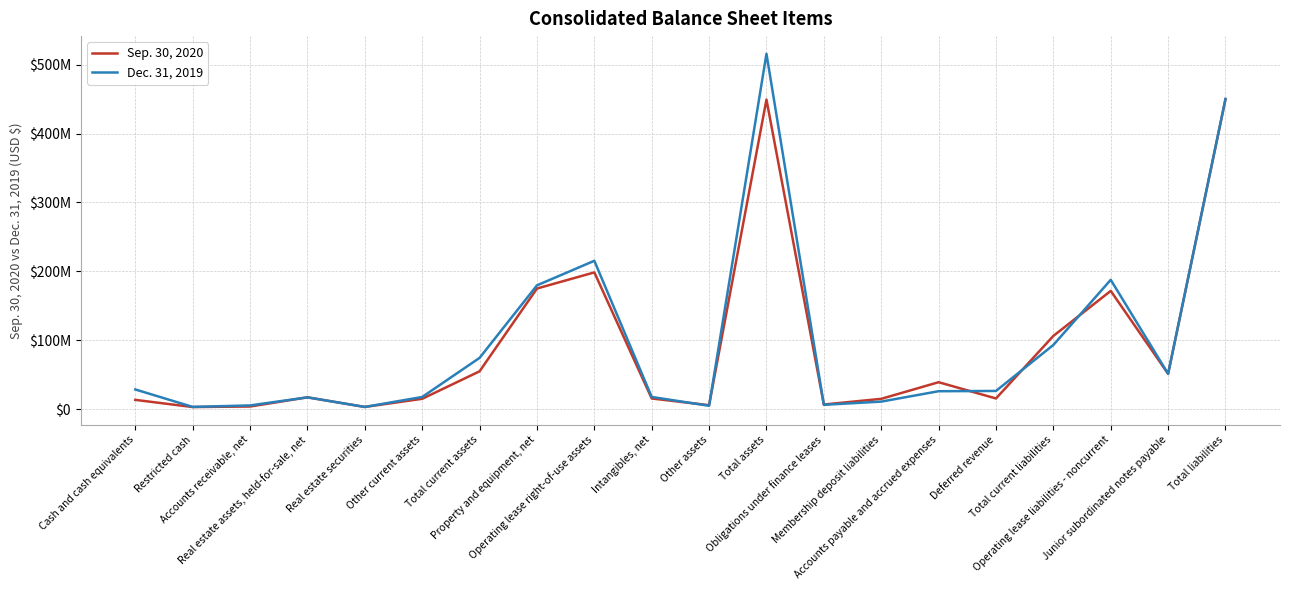

What is the label of the 13th point from the left?

Obligations under finance leases